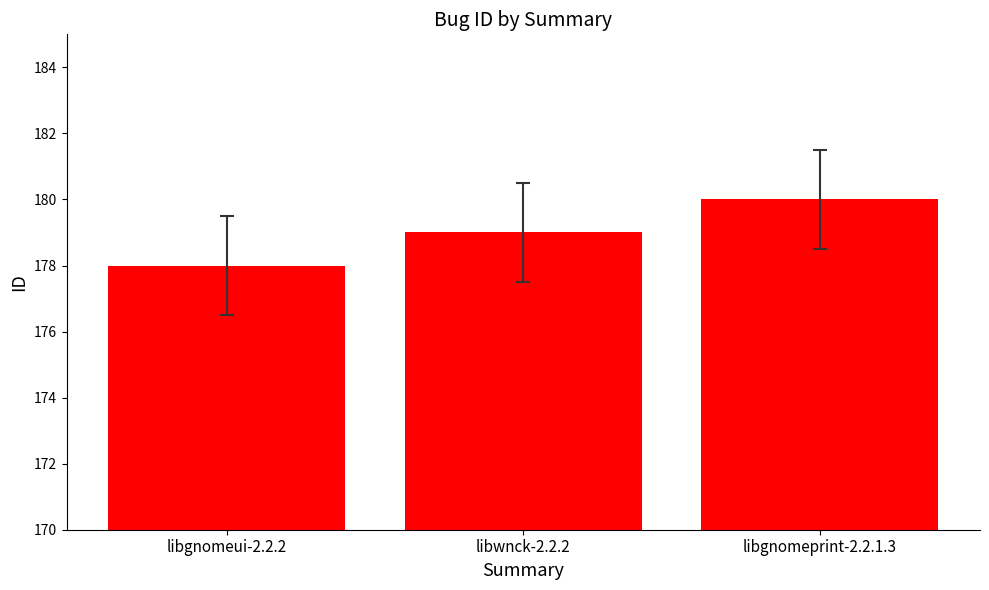

Which has a higher value, libgnomeprint-2.2.1.3 or libgnomeui-2.2.2?

libgnomeprint-2.2.1.3